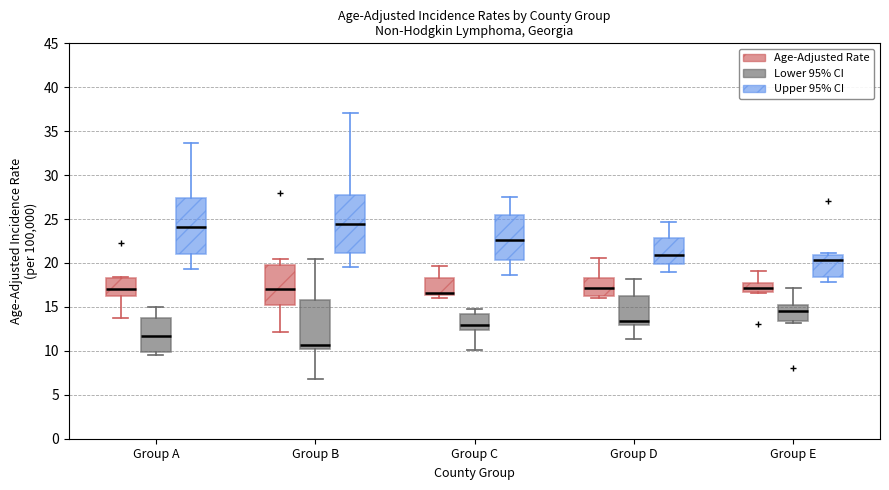

Reading left to right, read every box against the y-axis: the position of its median line, the range the box covers, and the ends of its whiskers. The values are not printed on the chart, so give them approximately, as read against the axis.

Group A (Age-Adjusted Rate): median 17.0, box 16.5 to 18.5, whiskers 13.5 to 18.5
Group A (Lower 95% CI): median 11.5, box 10.0 to 14.0, whiskers 9.5 to 15.0
Group A (Upper 95% CI): median 24.0, box 21.0 to 27.5, whiskers 19.5 to 33.5
Group B (Age-Adjusted Rate): median 17.0, box 15.0 to 19.5, whiskers 12.0 to 20.5
Group B (Lower 95% CI): median 10.5 (just above the box's lower edge), box 10.5 to 16.0, whiskers 7.0 to 20.5
Group B (Upper 95% CI): median 24.5, box 21.0 to 27.5, whiskers 19.5 to 37.0
Group C (Age-Adjusted Rate): median 16.5 (just above the box's lower edge), box 16.5 to 18.5, whiskers 16.0 to 19.5
Group C (Lower 95% CI): median 13.0, box 12.5 to 14.5, whiskers 10.0 to 15.0
Group C (Upper 95% CI): median 22.5, box 20.5 to 25.5, whiskers 18.5 to 27.5
Group D (Age-Adjusted Rate): median 17.0, box 16.0 to 18.5, whiskers 16.0 (just below the box's lower edge) to 20.5
Group D (Lower 95% CI): median 13.5, box 13.0 to 16.0, whiskers 11.5 to 18.0
Group D (Upper 95% CI): median 21.0, box 20.0 to 23.0, whiskers 19.0 to 24.5
Group E (Age-Adjusted Rate): median 17.0, box 16.5 to 17.5, whiskers 16.5 to 19.0
Group E (Lower 95% CI): median 14.5, box 13.5 to 15.0, whiskers 13.0 to 17.0
Group E (Upper 95% CI): median 20.5, box 18.5 to 21.0, whiskers 18.0 to 21.0